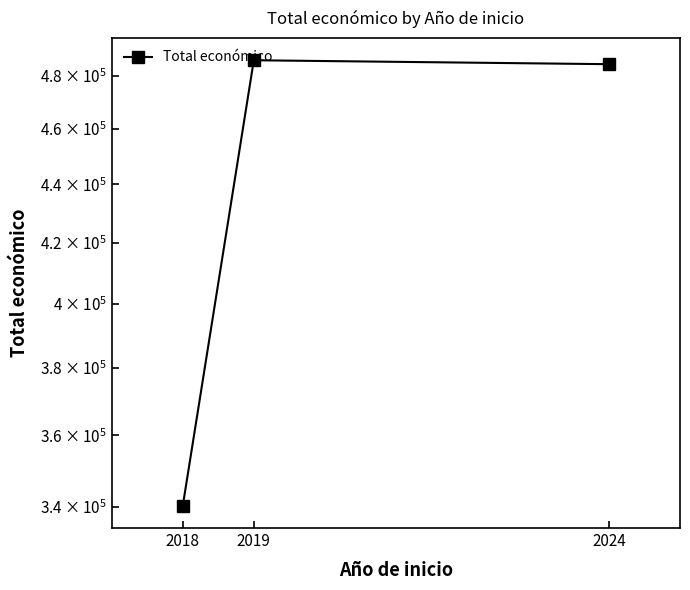

What is the sum of the values at 2024 and 2018?

824665.4